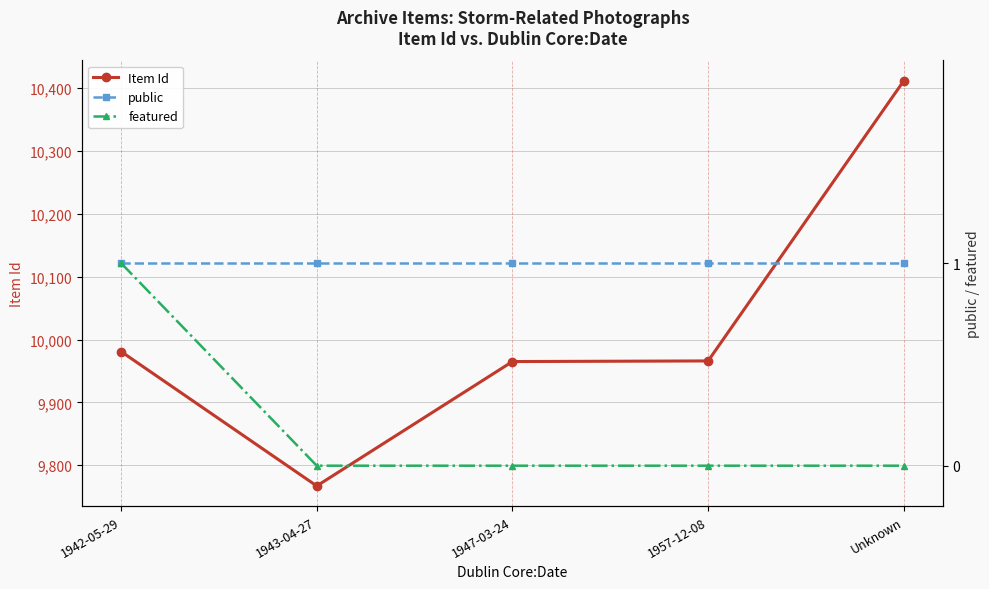

Is it true that Item Id equals 9981 at 1942-05-29?

True